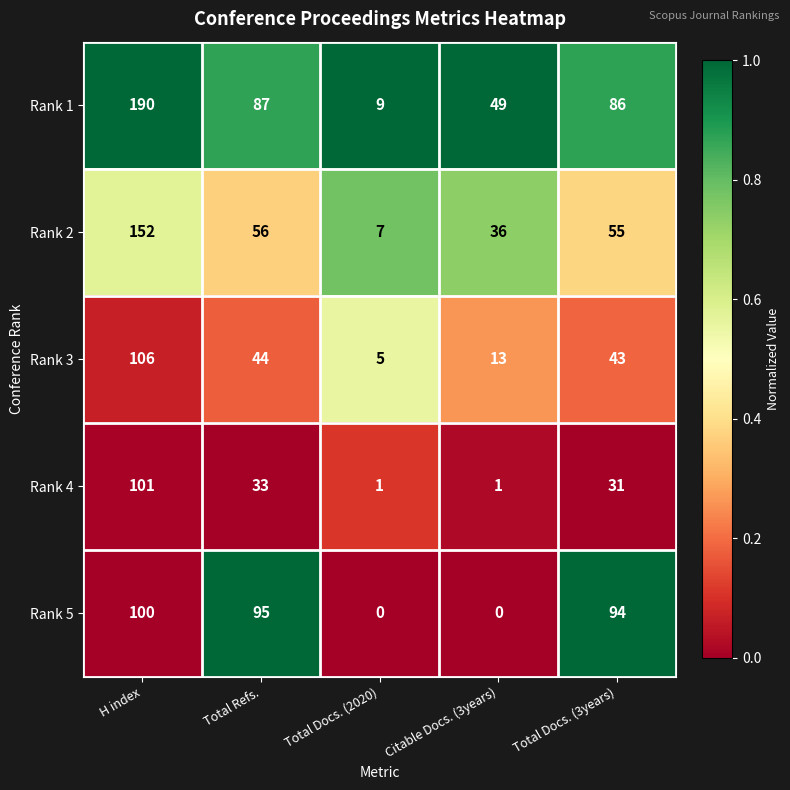

Which series has the widest spread of values?

Rank 1